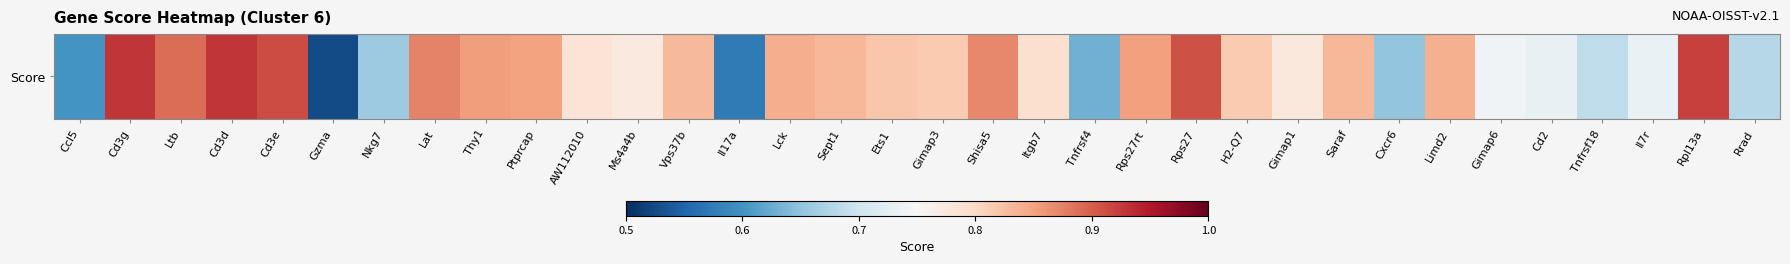

List the labels in order of value, smallest first.

Gzma, Il17a, Ccl5, Tnfrsf4, Cxcr6, Nkg7, Rrad, Tnfrsf18, Cd2, Il7r, Gimap6, Ms4a4b, Gimap1, AW112010, Itgb7, Gimap3, H2-Q7, Ets1, Vps37b, Sept1, Saraf, Limd2, Lck, Ptprcap, Rps27rt, Thy1, Shisa5, Lat, Ltb, Rps27, Cd3e, Rpl13a, Cd3g, Cd3d